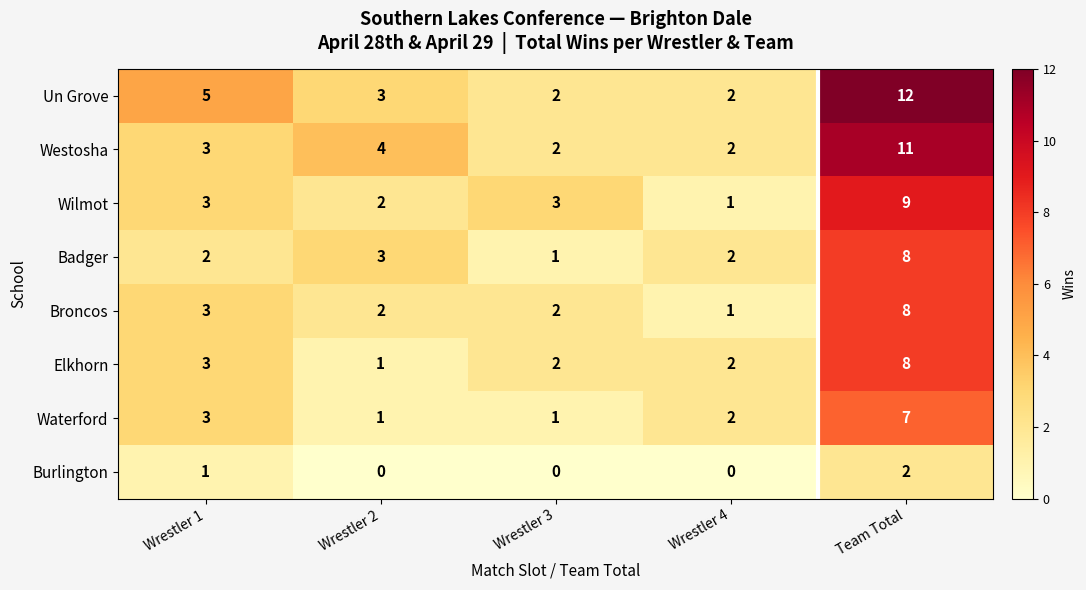

What is the spread (max minus min) of values at Team Total?

10